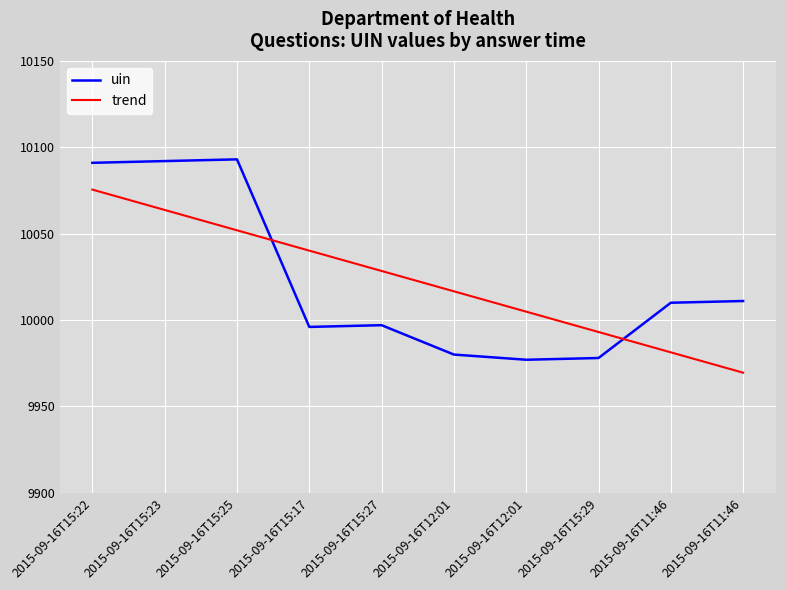

How many lines are shown in the chart?

2